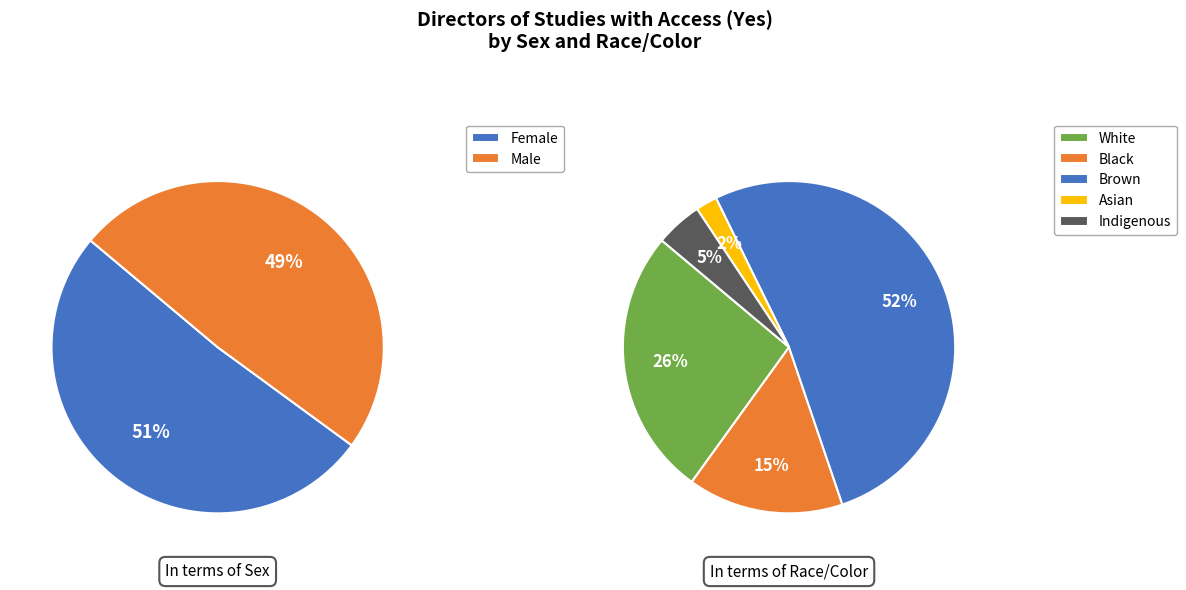

Between Female and White, which is larger?

Female